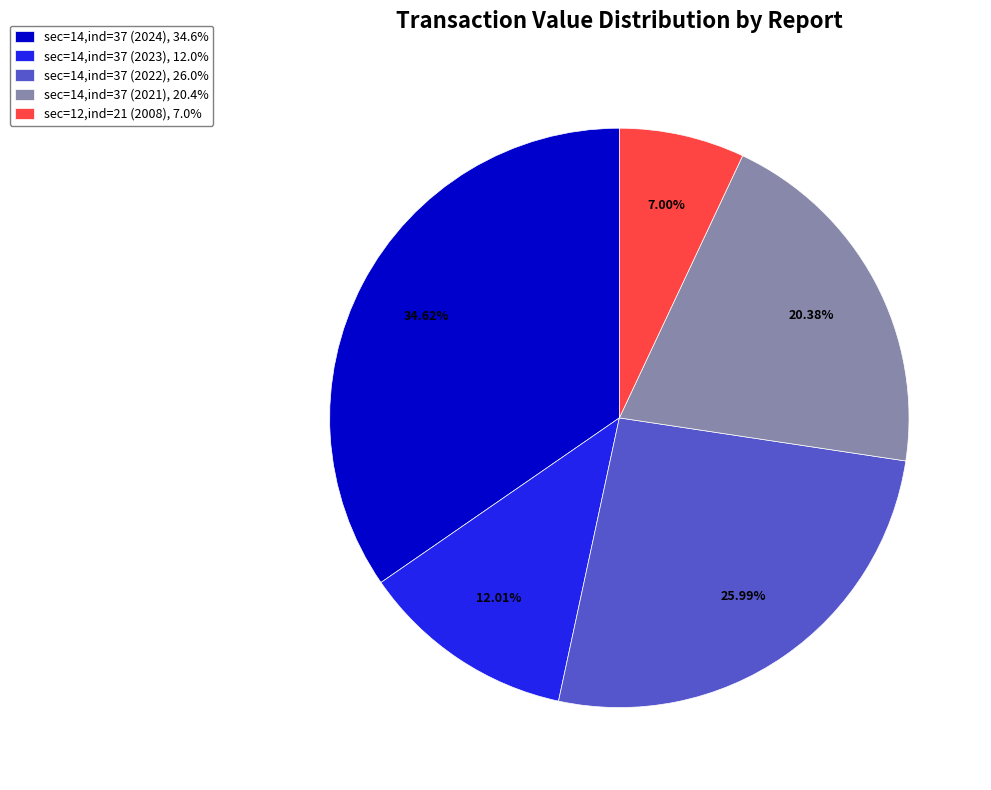

To the nearest percent, what is the combined percentage of sec=14,ind=37 (2023) and sec=14,ind=37 (2022)?

38%